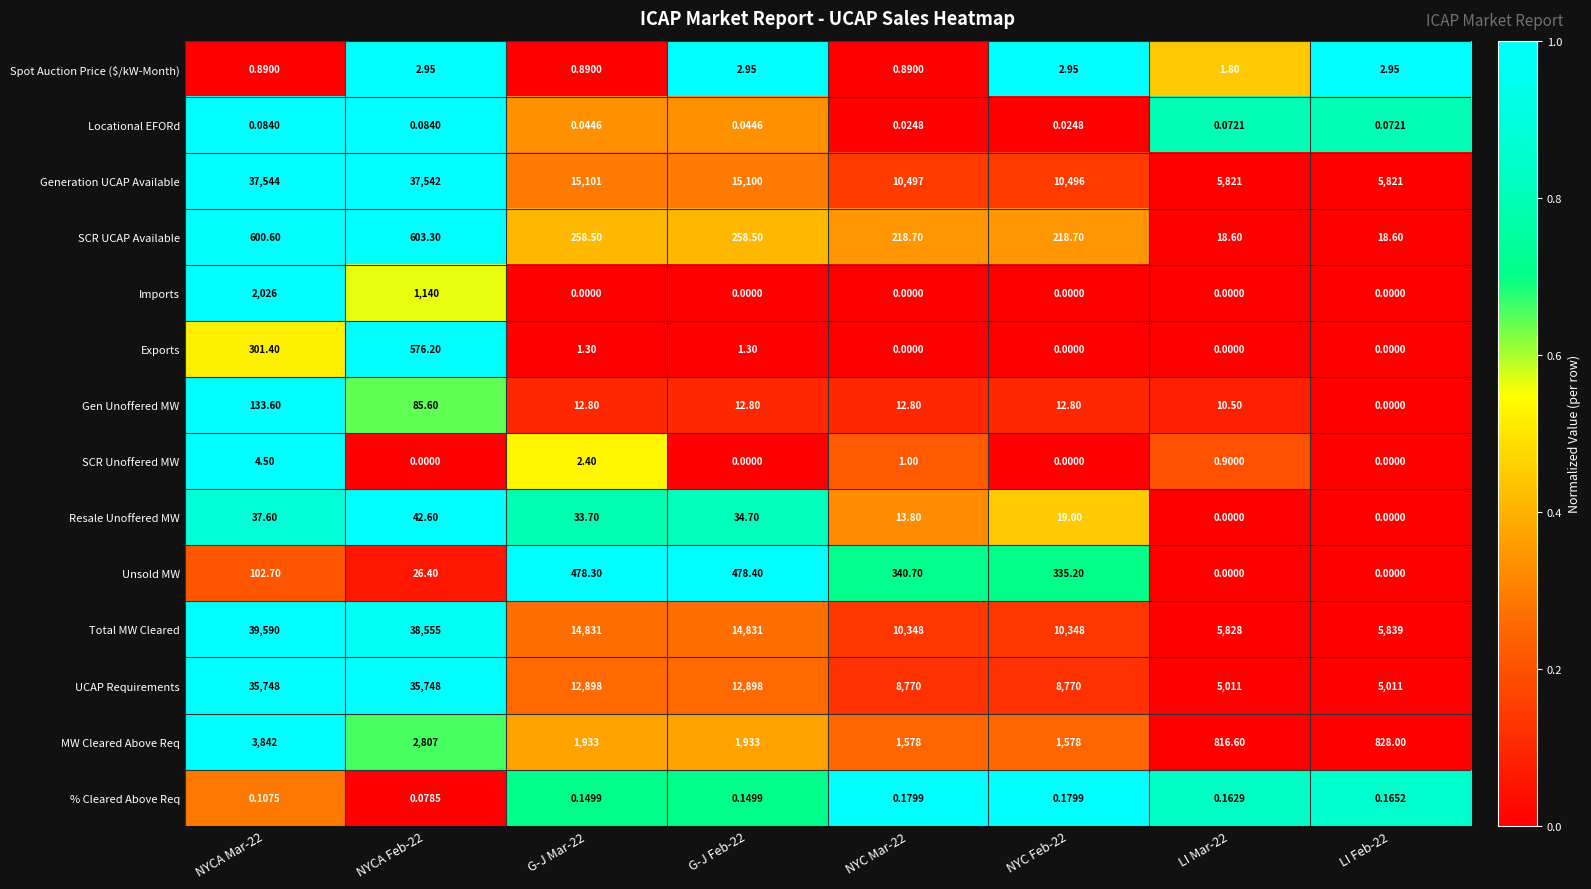

Which series has the largest total across all categories?

Total MW Cleared